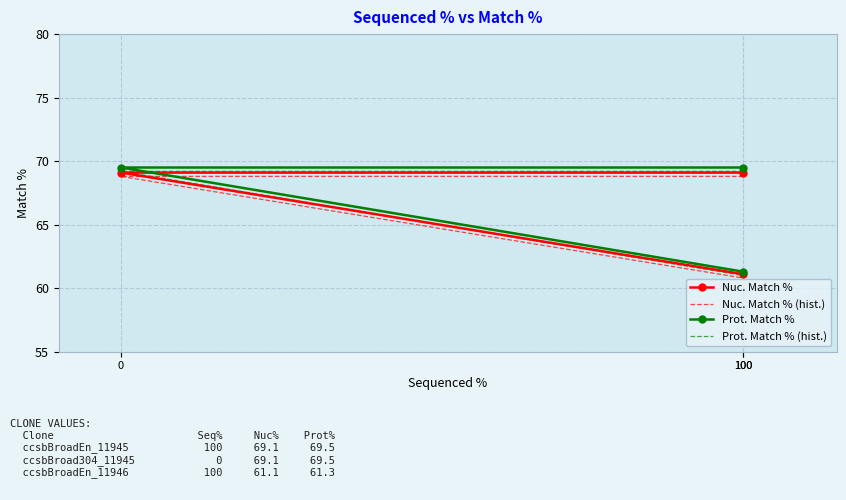

The Nuc. Match % series shows 69.1 at 100. True or false?

True